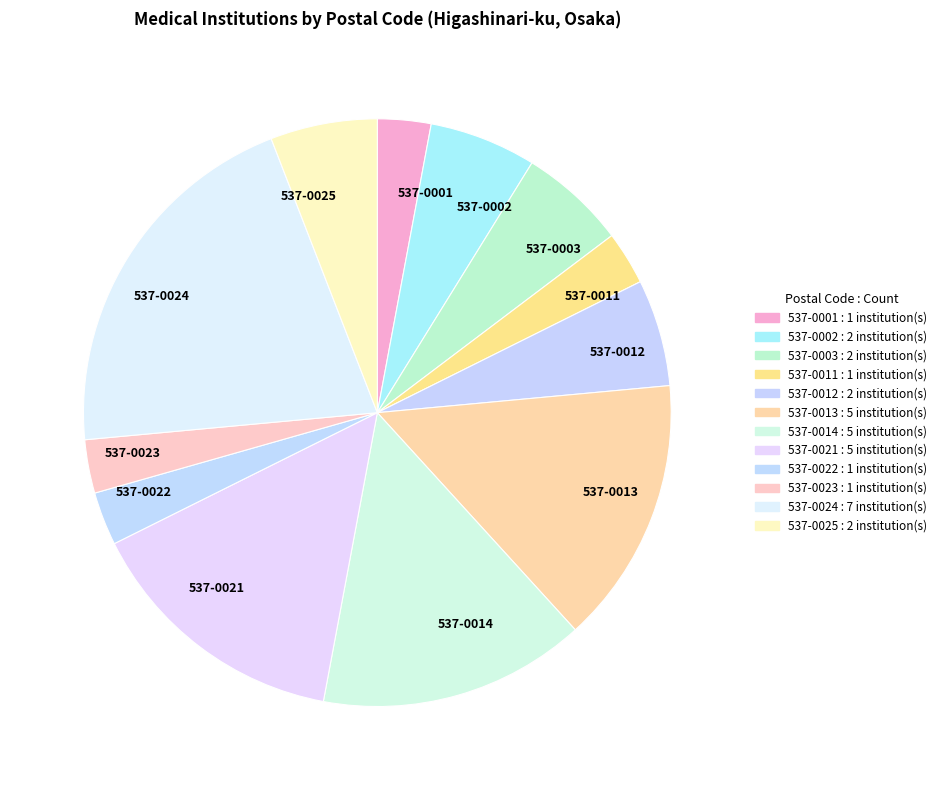

Is the sum of 537-0012 and 537-0025 greater than half?

No